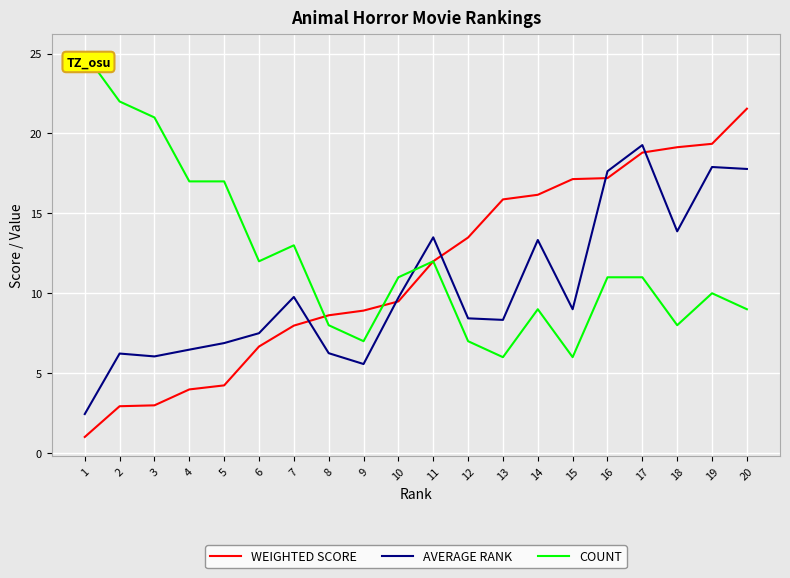

Is this an area chart (filled region under the line)?

No